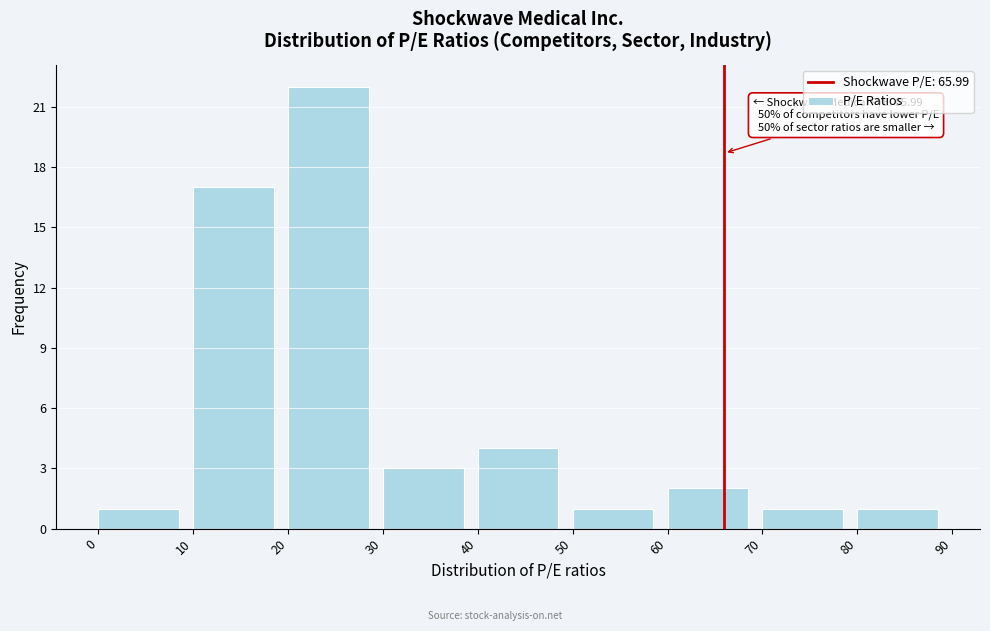

Over which range of the x-axis is the bar tallest?

20 to 30